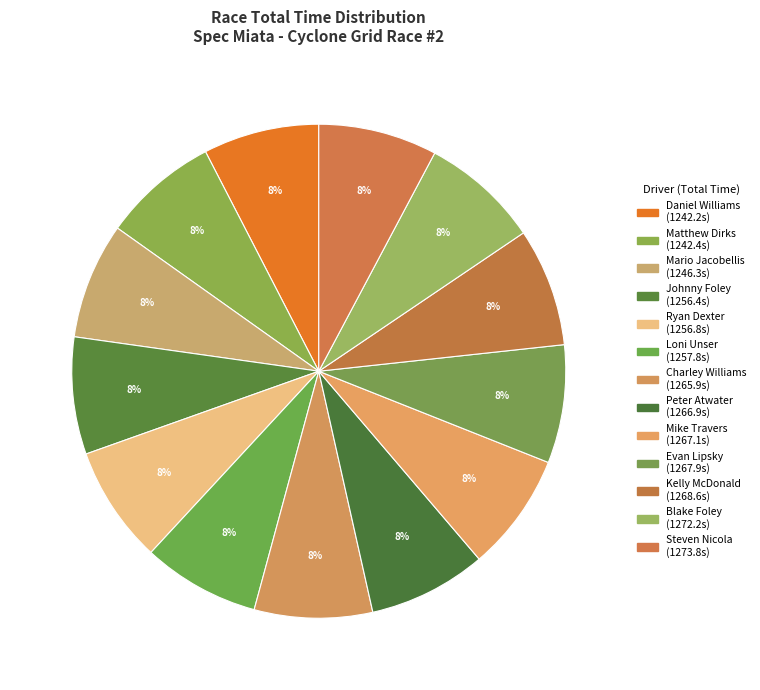

What is the smallest slice in the pie chart?

Daniel Williams